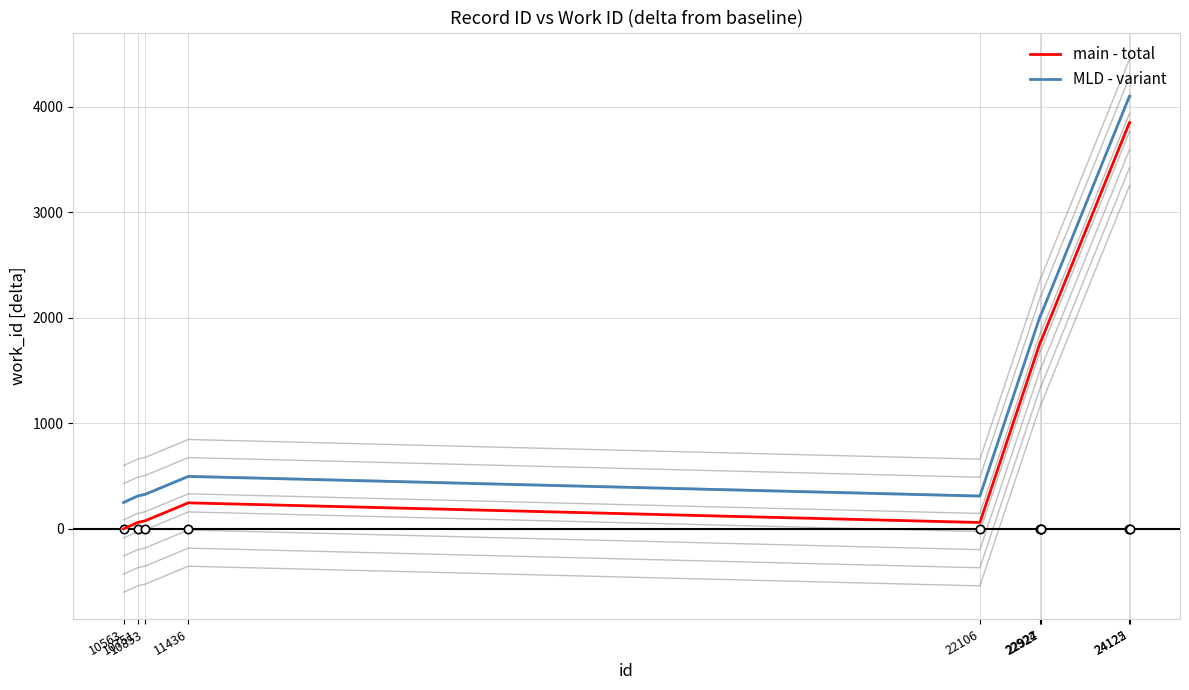

What is the sum of the MLD - variant values at 22924 and 10751?

2335